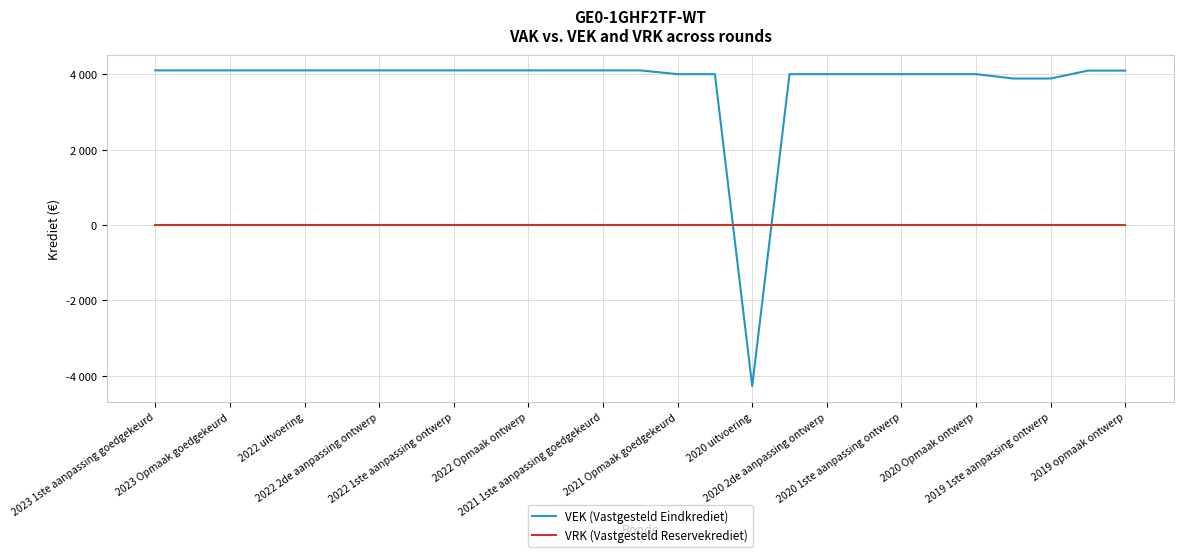

What is the maximum value shown in the chart?

4104